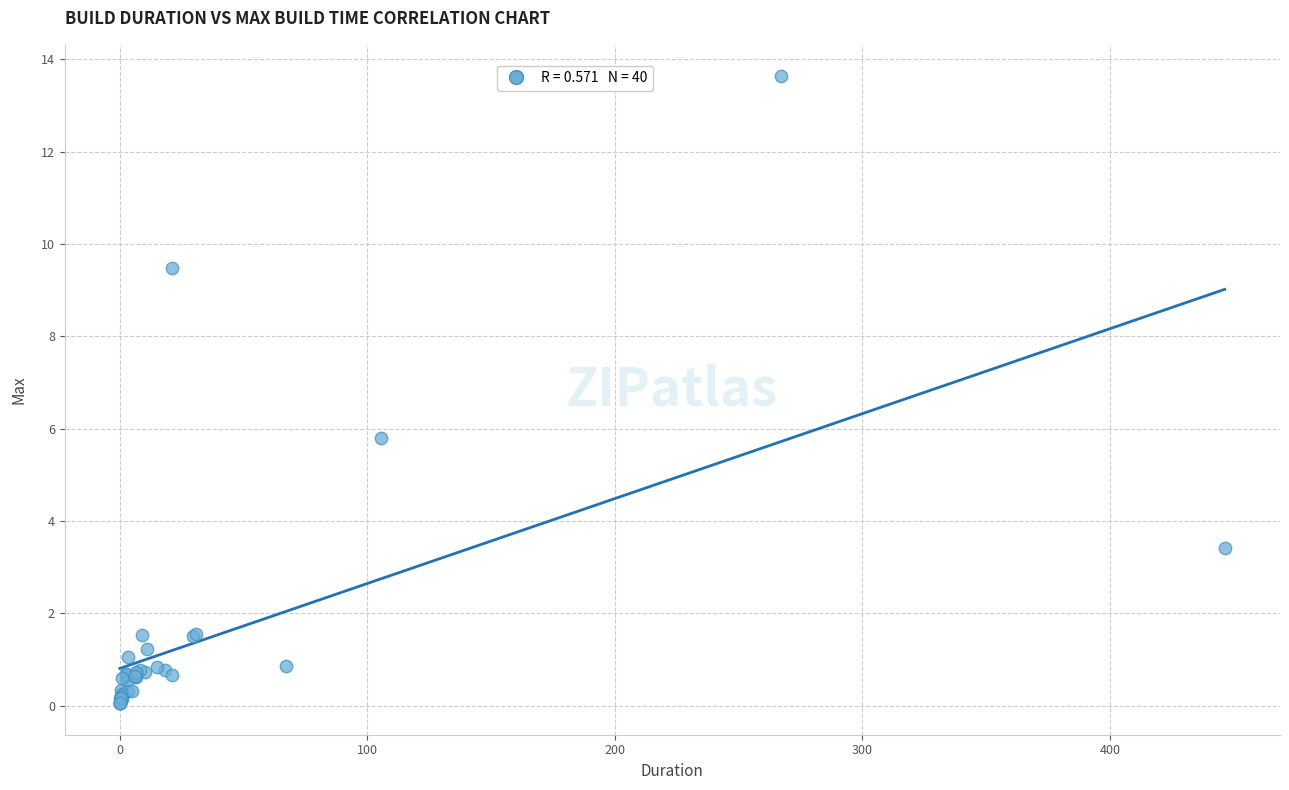

What Y value in the scatter plot is closest to 6?

5.8